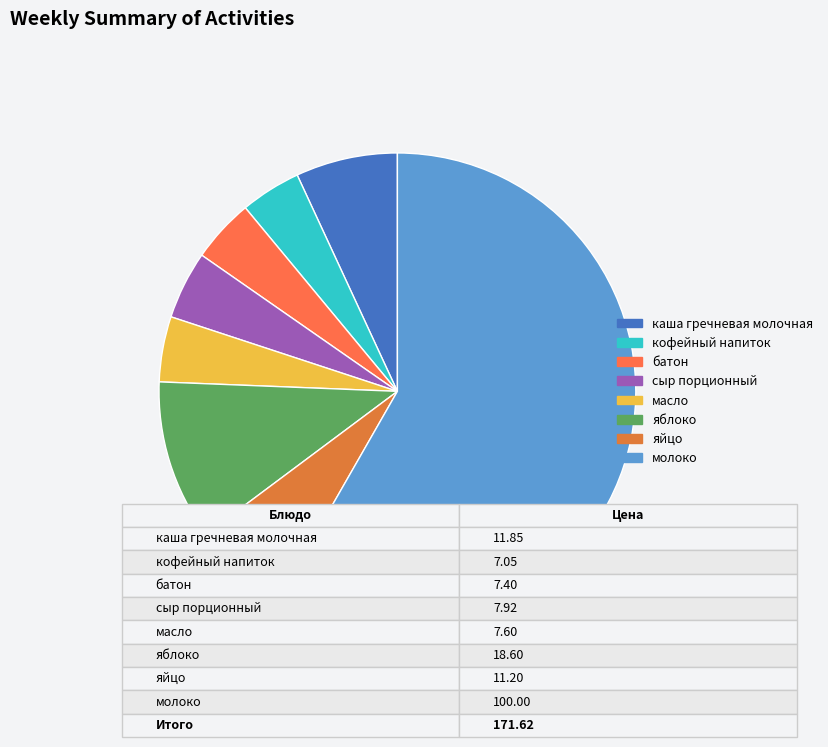

Does кофейный напиток represent more than half of the total?

No